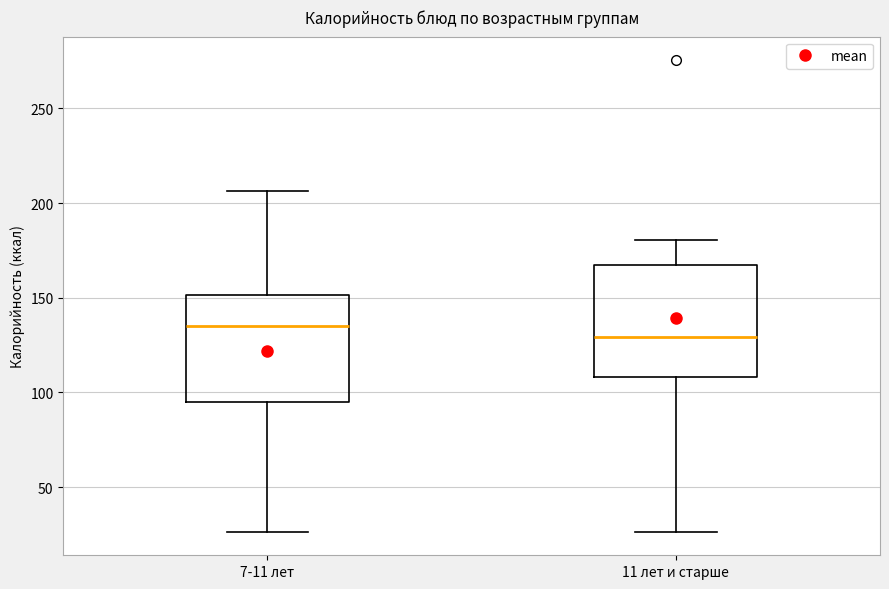

Reading left to right, read every box against the y-axis: the position of its median line, the range the box covers, and the ends of its whiskers. The values are not printed on the chart, so give them approximately, as read against the axis.

7-11 лет: median 135, box 95 to 150, whiskers 25 to 205
11 лет и старше: median 130, box 110 to 165, whiskers 25 to 180